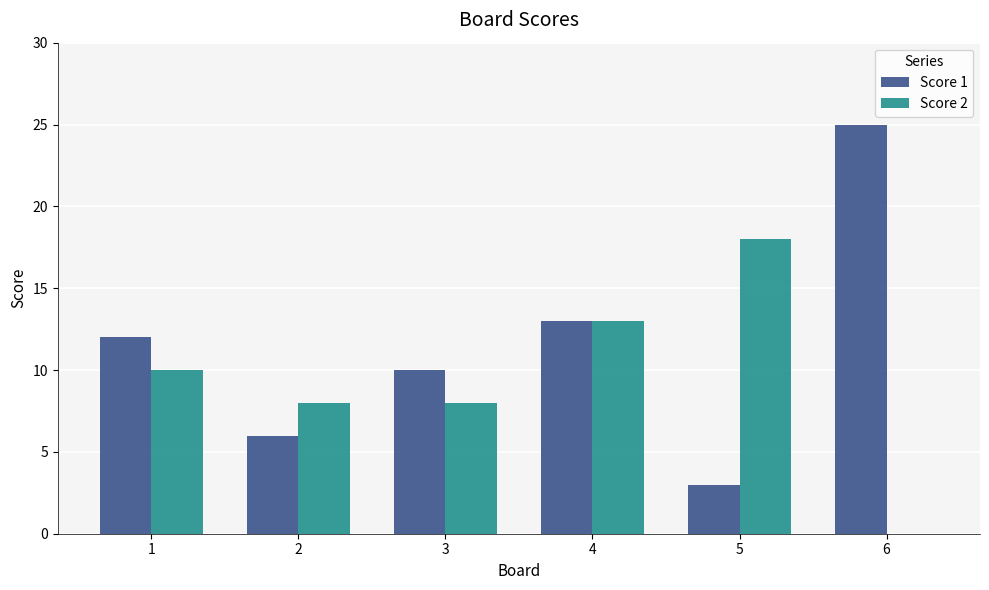

What is the approximate value of Score 1 at 5, to the nearest 5?

5